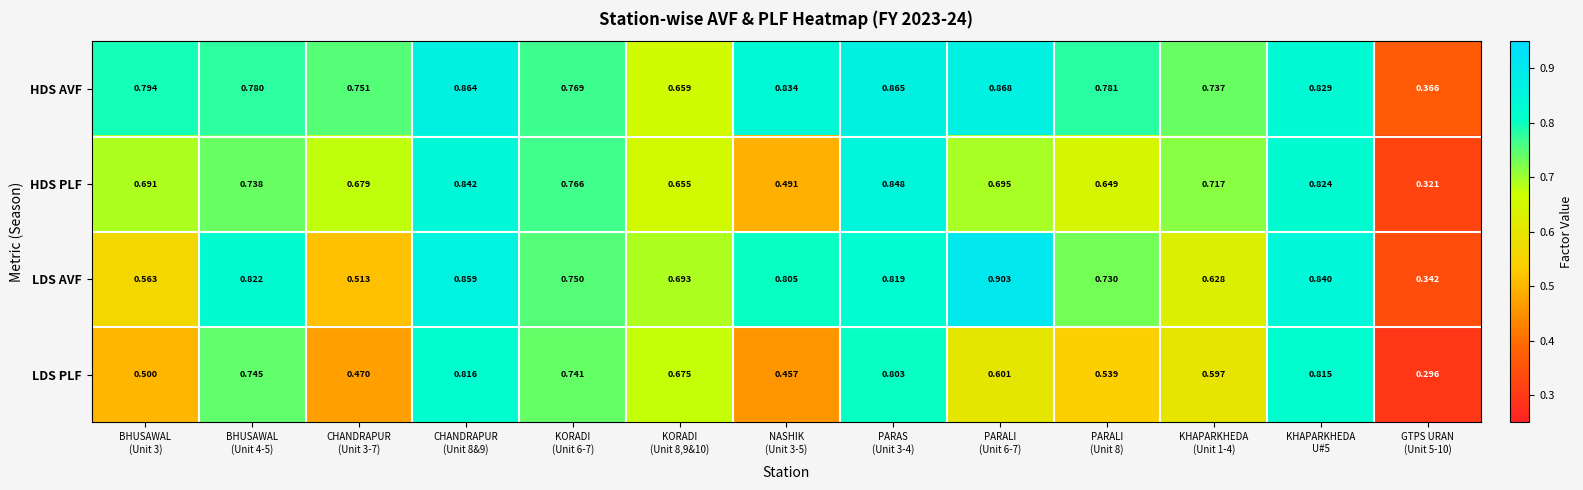

Which series has the widest spread of values?

LDS AVF